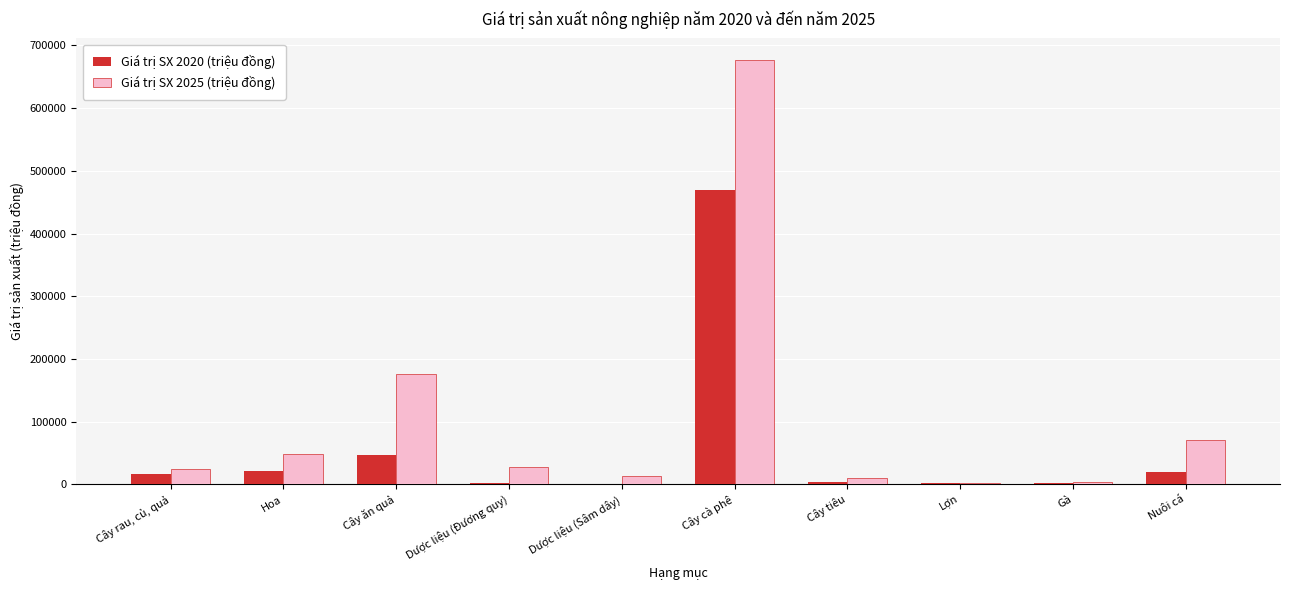

What is the maximum value for Giá trị SX 2025 (triệu đồng)?

677199.6